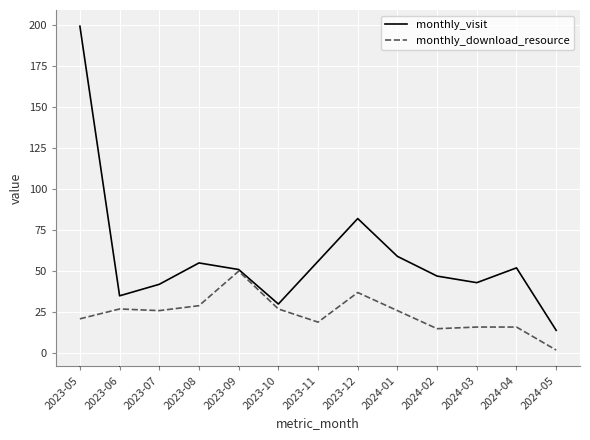

True or false: monthly_visit has a value of 110 at 2023-05.

False